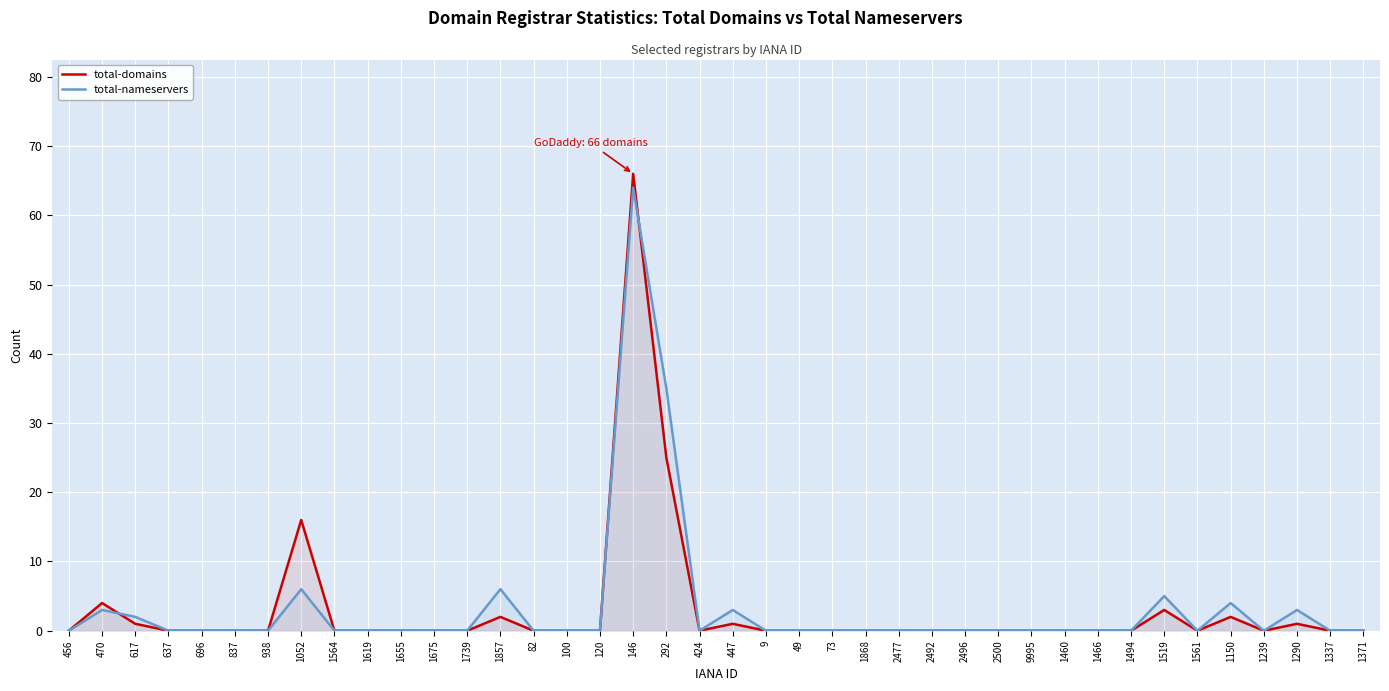

True or false: total-domains has a value of 25 at 292.

True